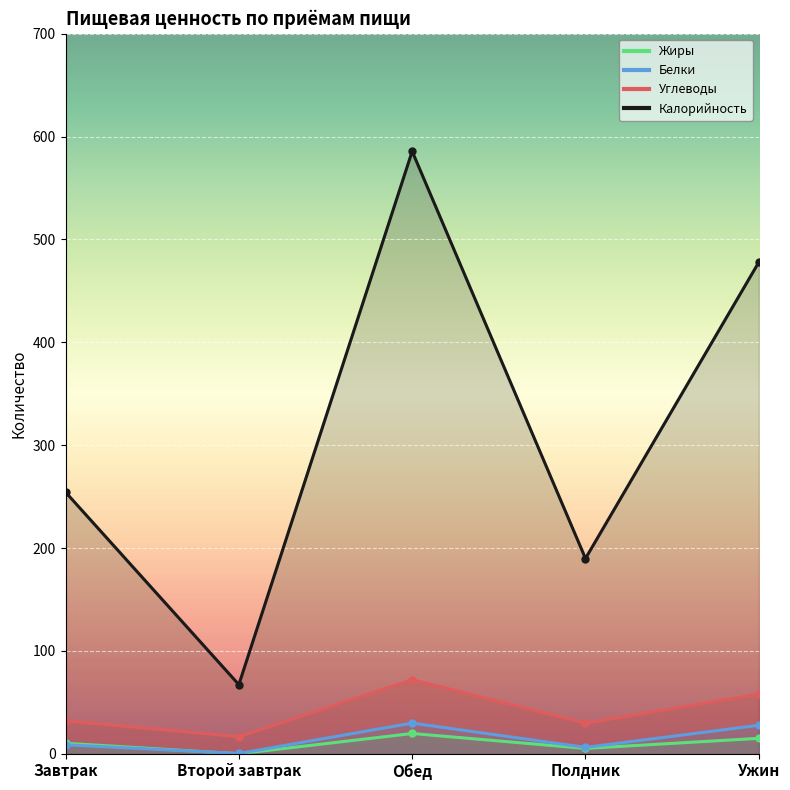

What is the value of the Жиры point at the 4th from the left?

5.2